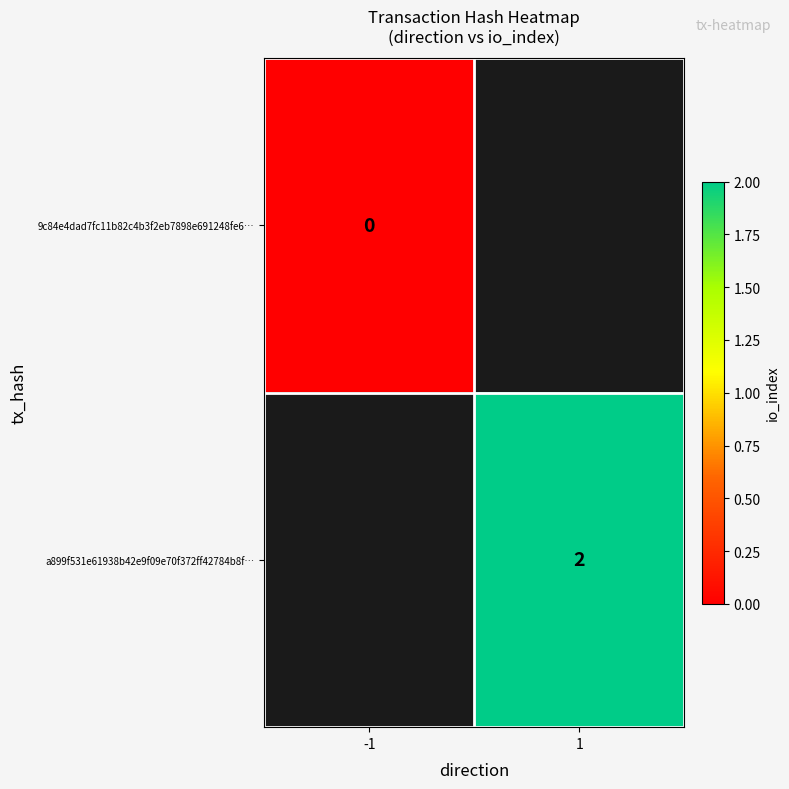

How many distinct data groups are displayed?

2